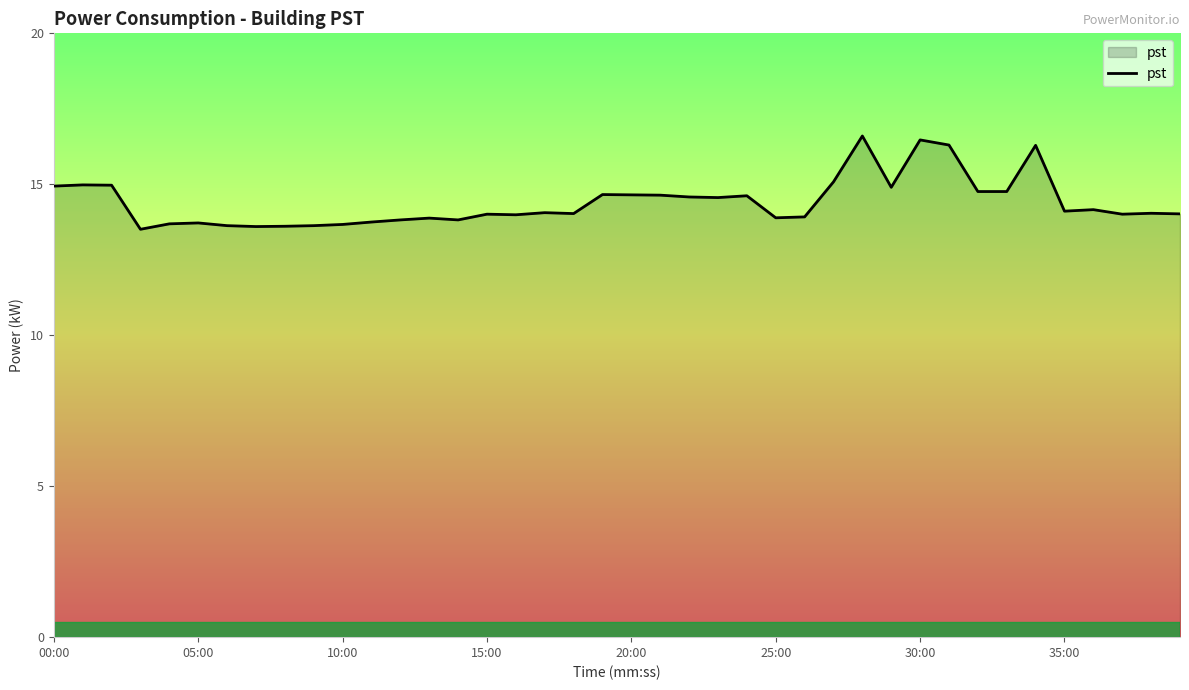

What is the difference between the maximum and minimum values?

3.1